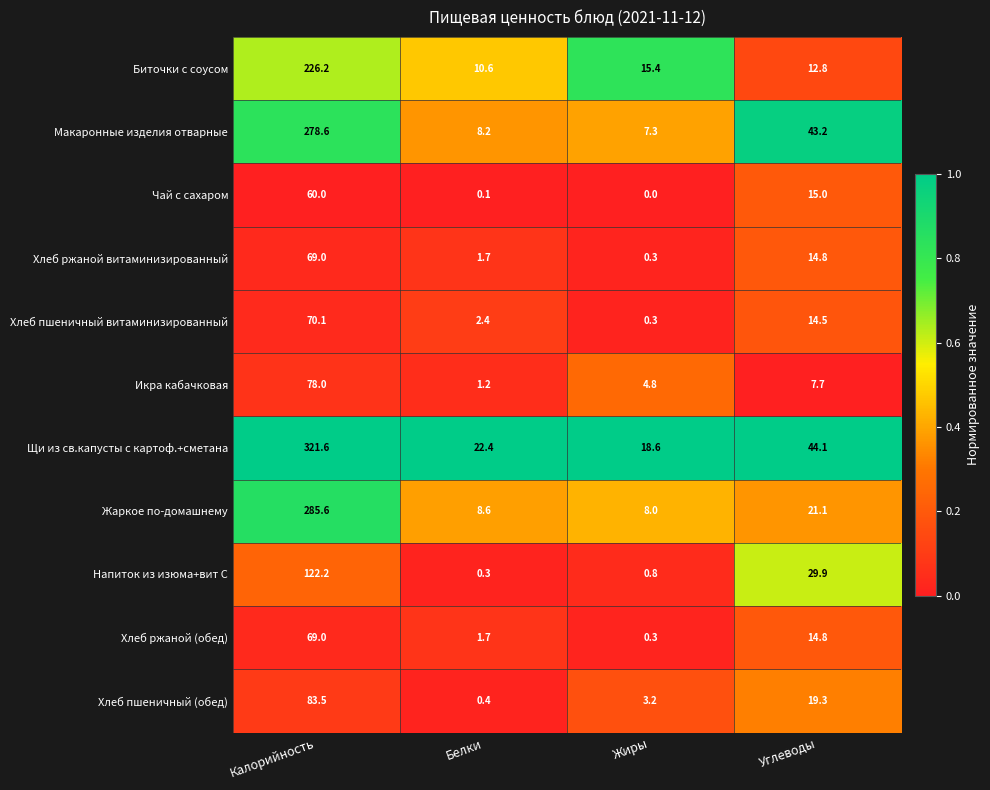

At which label does Жаркое по-домашнему reach its minimum?

Жиры